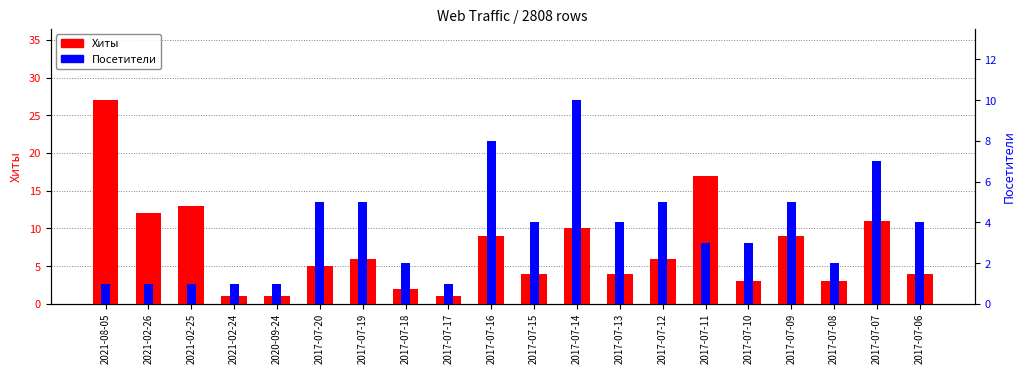

What are all the series names shown in the legend?

Хиты, Посетители